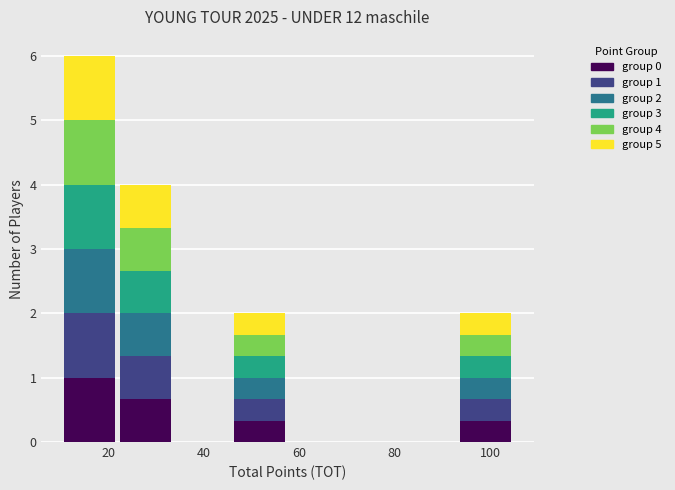

Which range on the x-axis has the tallest stacked bar (by total height)?

10 to 22